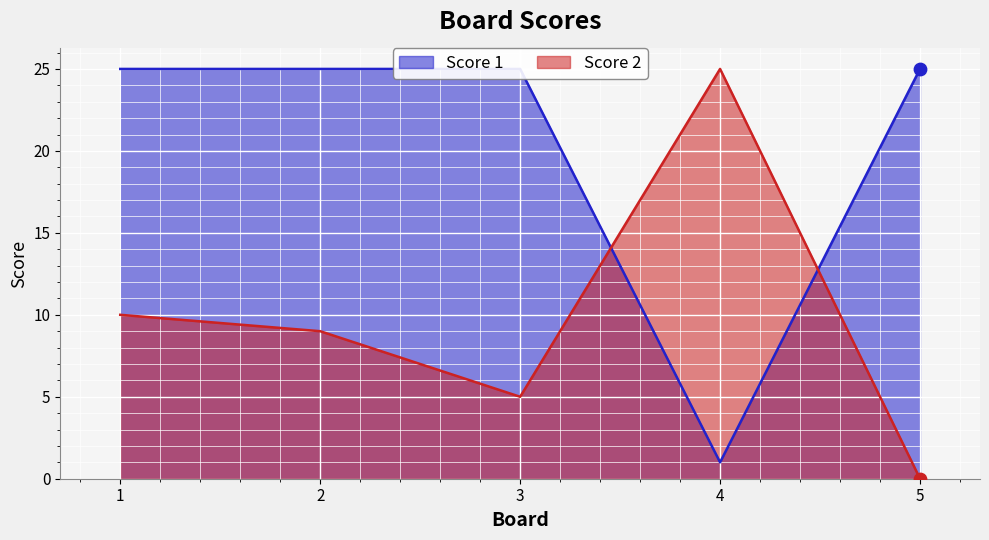

Which series has the largest Y range (max minus min)?

Score 2